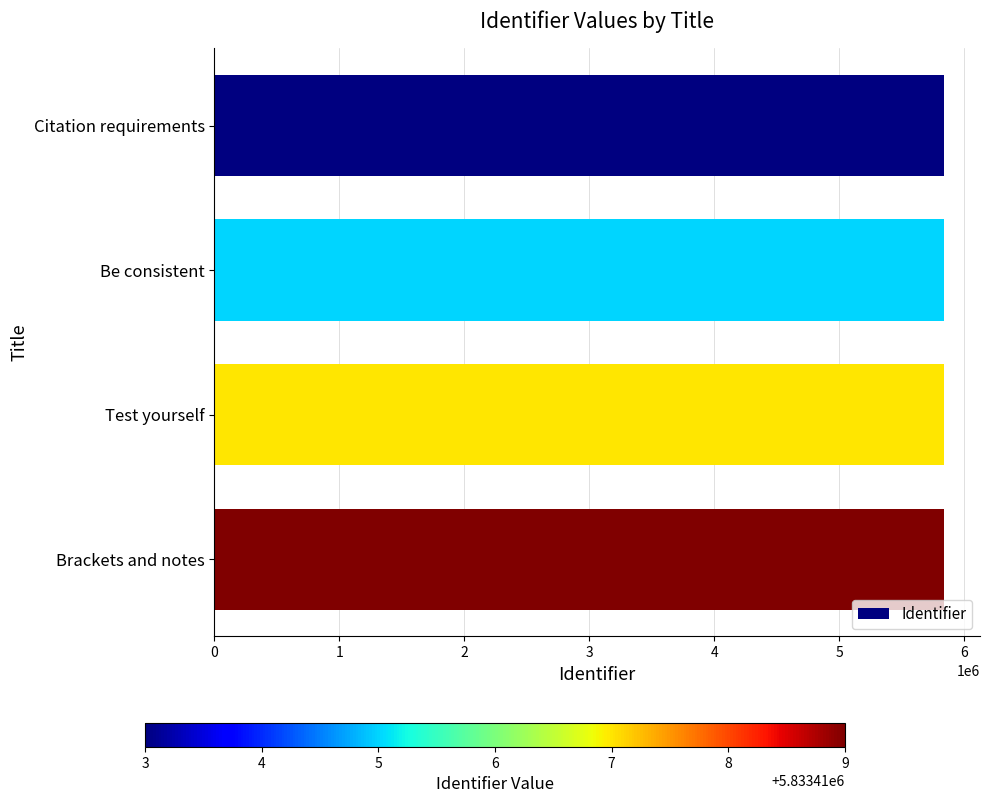

The value at Test yourself is 3092017. True or false?

False